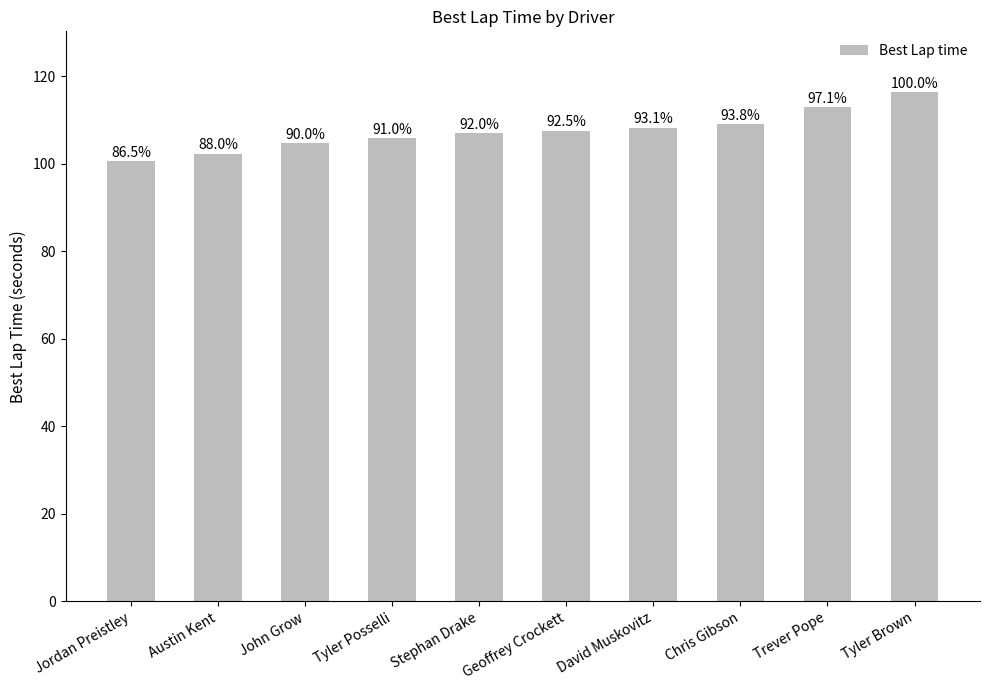

Does the chart contain any negative values?

No